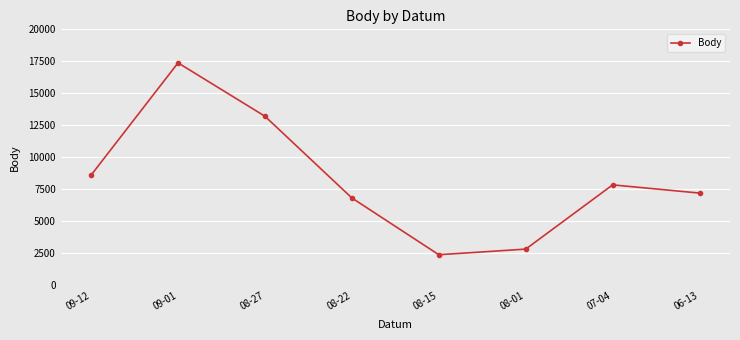

Rank the categories by value from lowest to highest.

08-15, 08-01, 08-22, 06-13, 07-04, 09-12, 08-27, 09-01